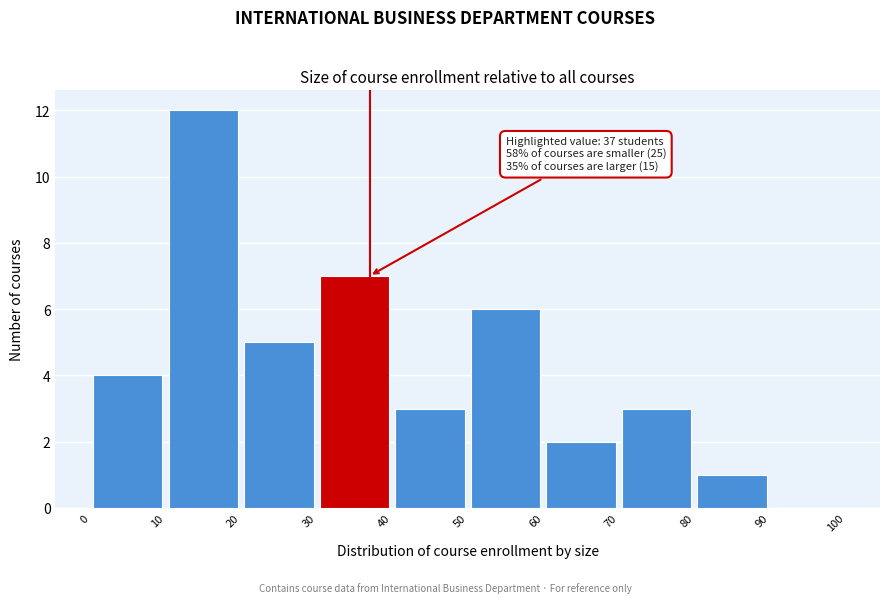

Which range on the x-axis has the tallest bar?

10 to 20